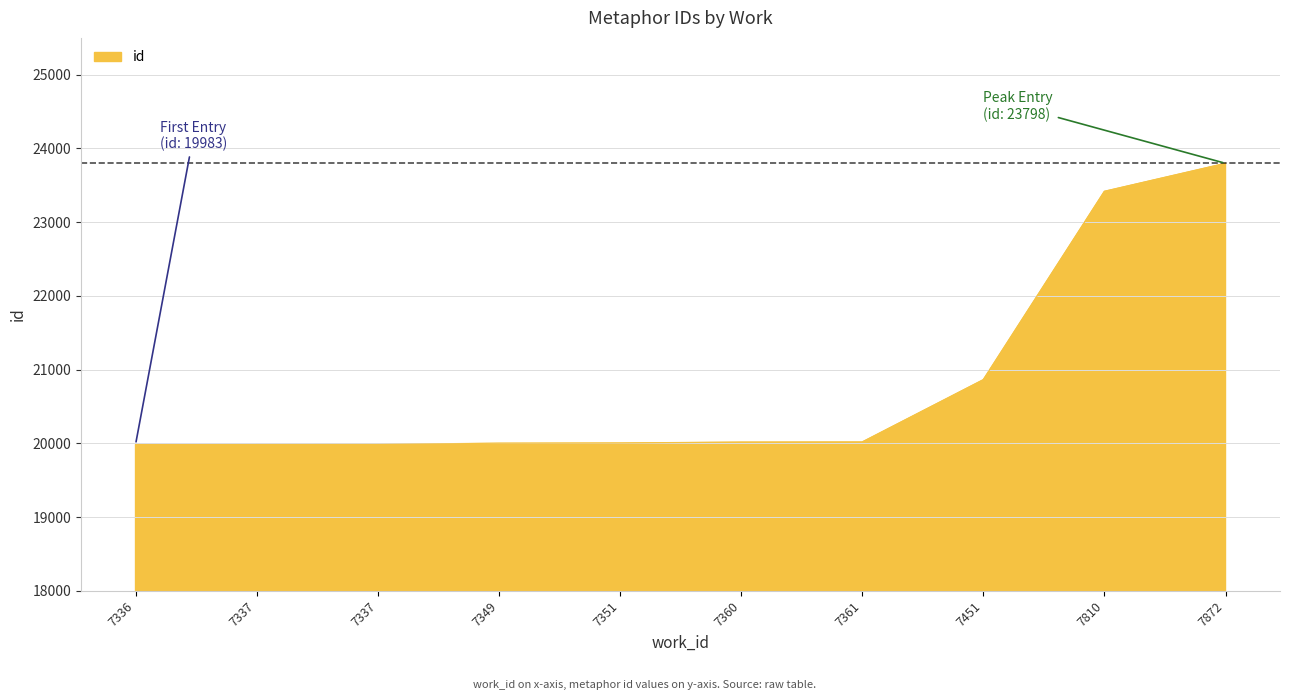

How many lines are shown in the chart?

1